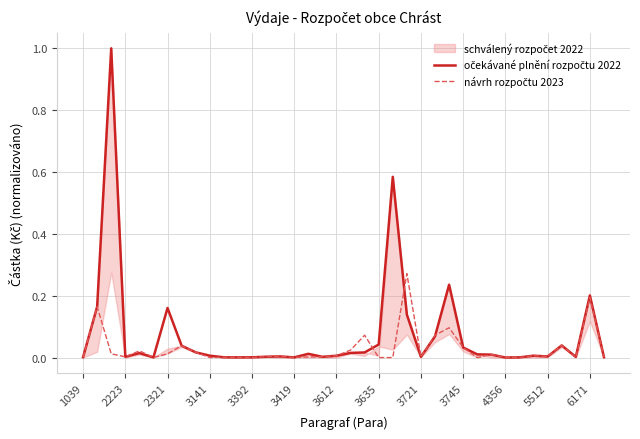

True or false: očekávané plnění rozpočtu 2022 has more than 2 points higher than both neighbors.

True